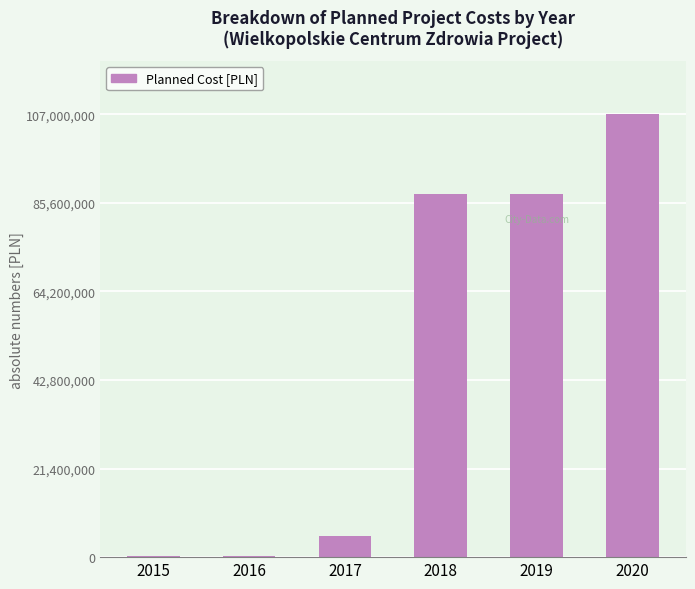

What is the change in value from 2019 to 2020?

+19211000